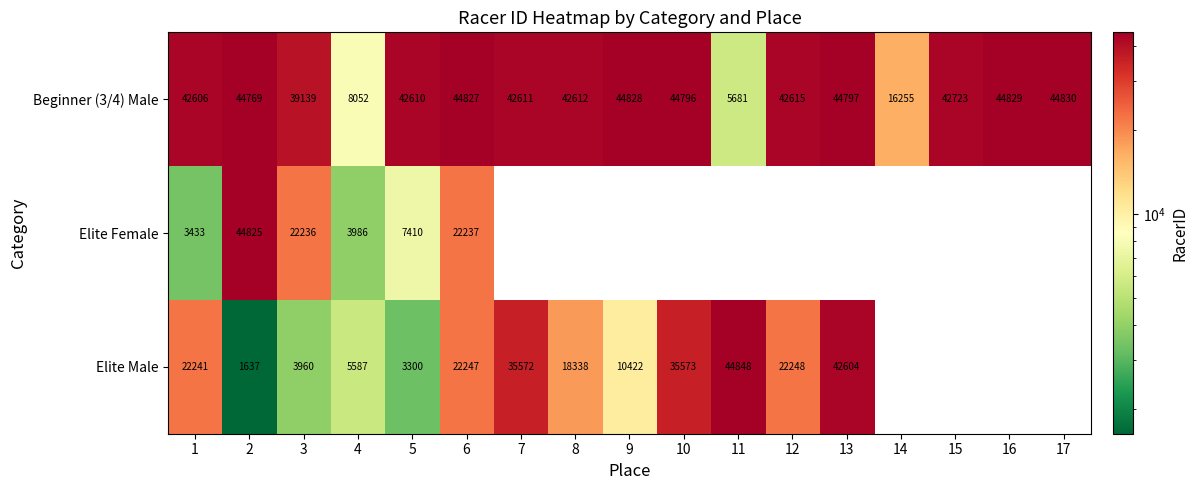

Where is Beginner (3/4) Male nearest to the value 25255?

14